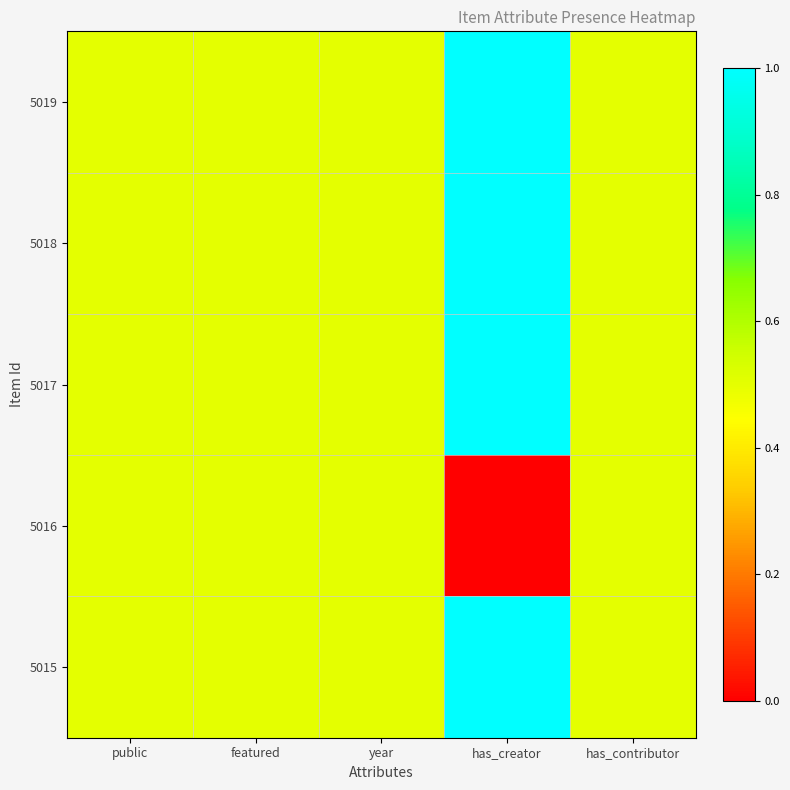

What is the difference between the highest and lowest values at has_creator?

1.0